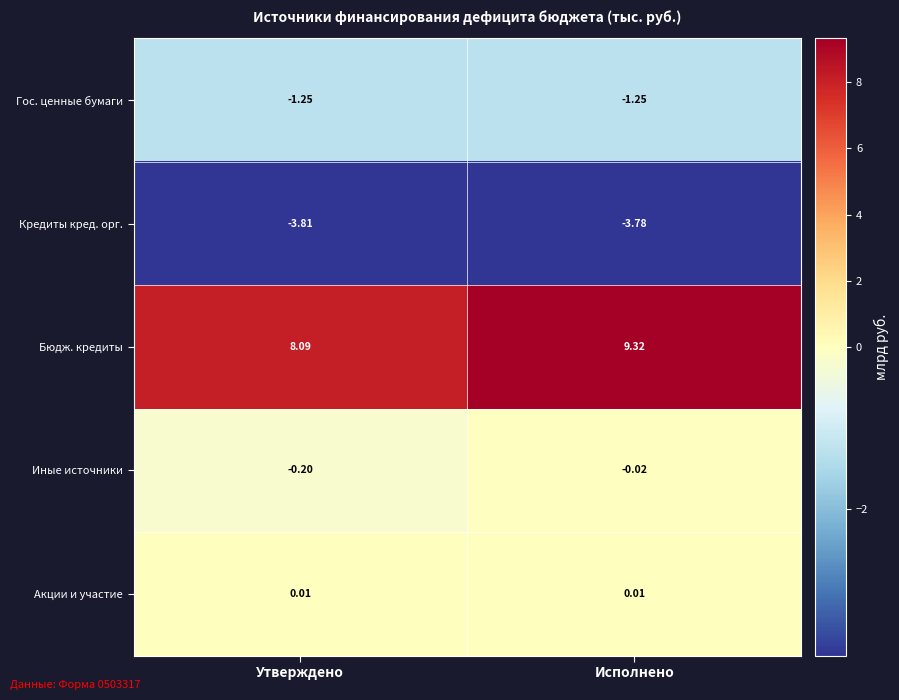

What is the total value across all series at Утверждено?

2.8